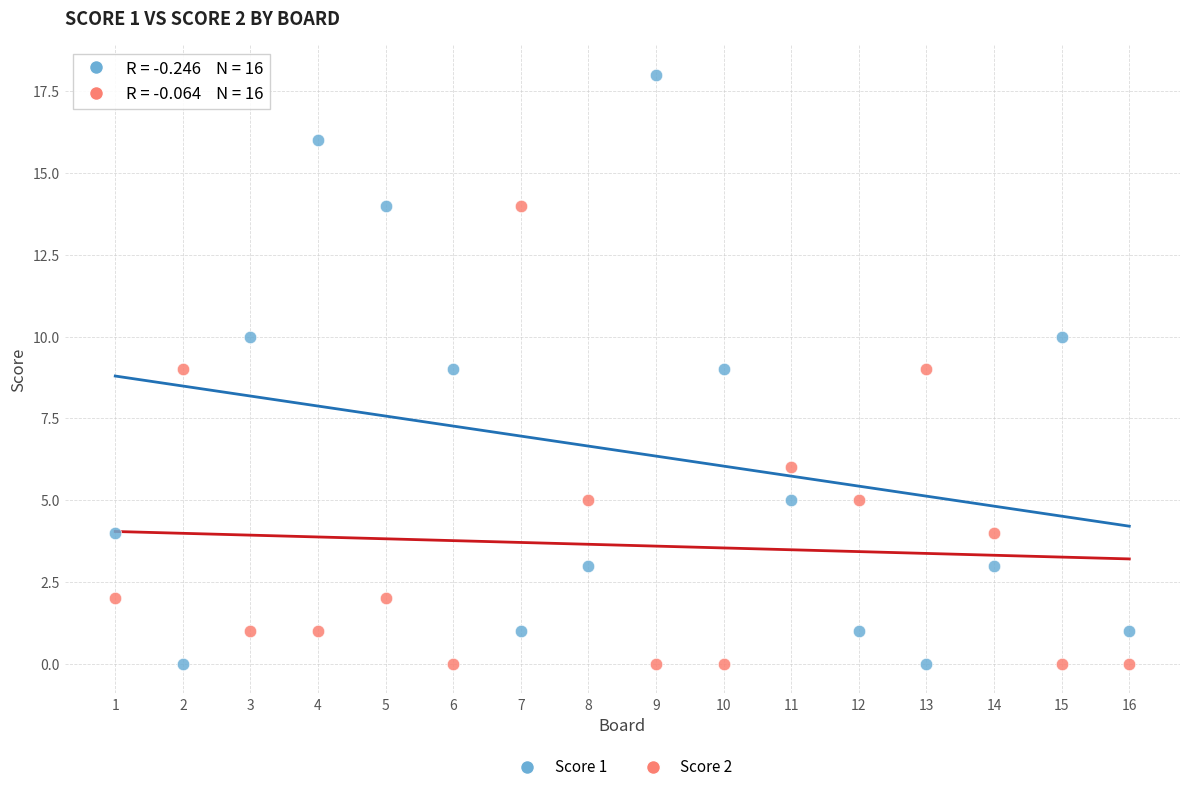

What are all the series names shown in the legend?

Score 1, Score 2